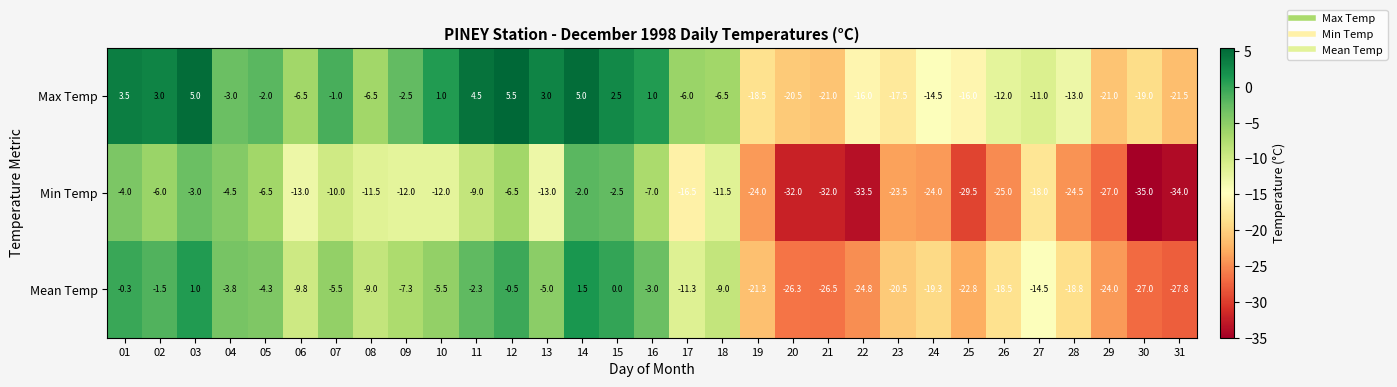

List the series in order of their overall mean, lowest first.

Min Temp, Mean Temp, Max Temp